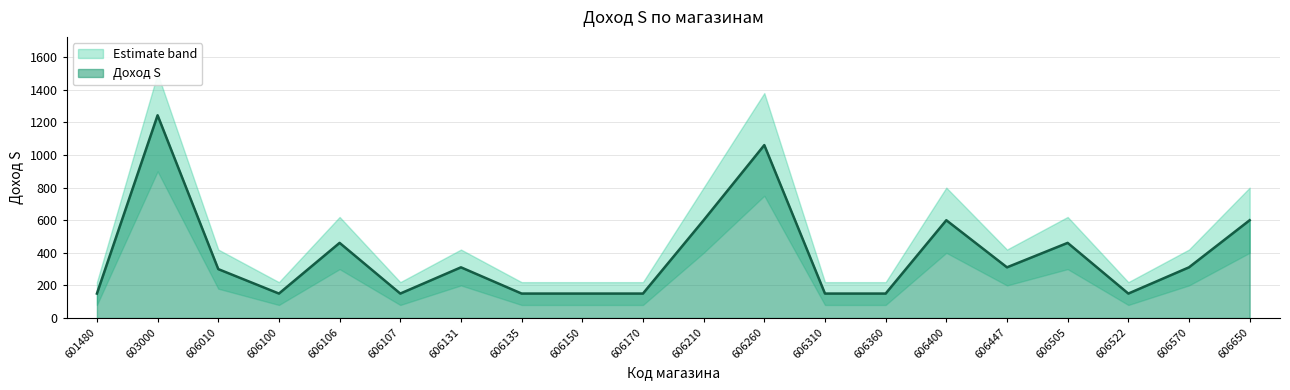

What is the average value?

380